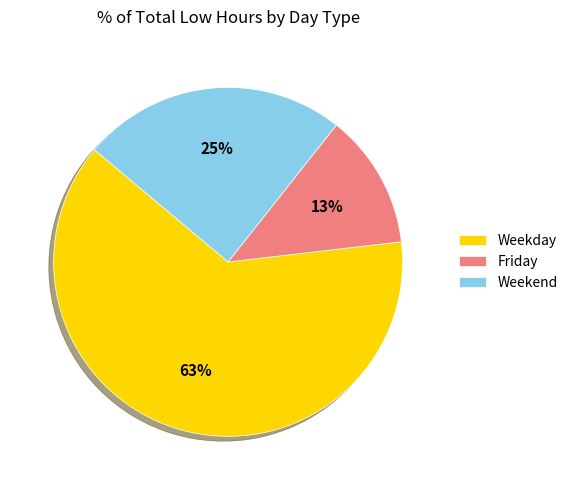

Is there any slice that represents more than half of the pie?

Yes